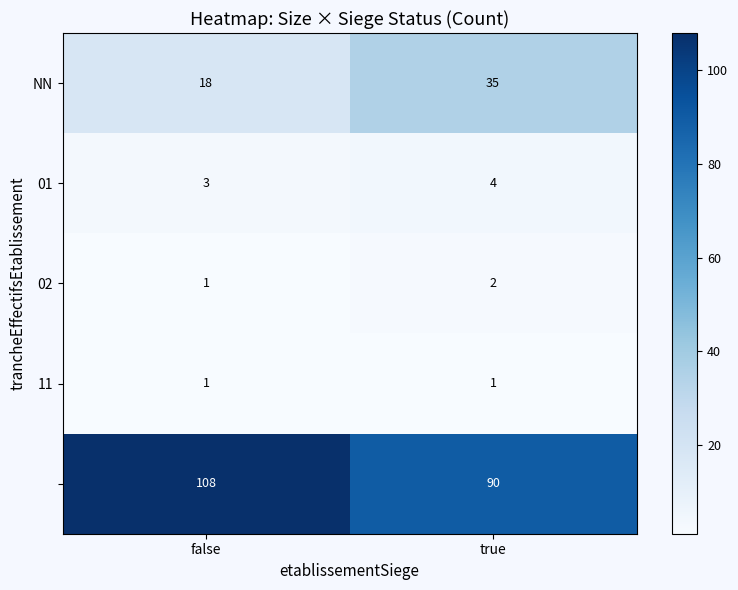

How many distinct data groups are displayed?

5